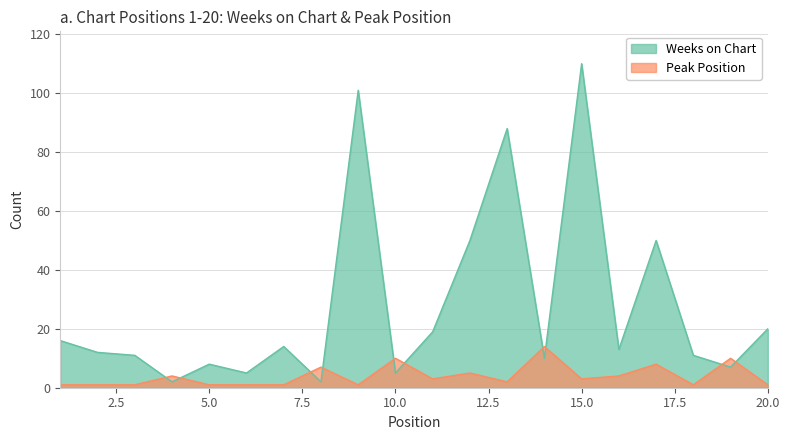

The value of Peak Position at 3 is 2. True or false?

False